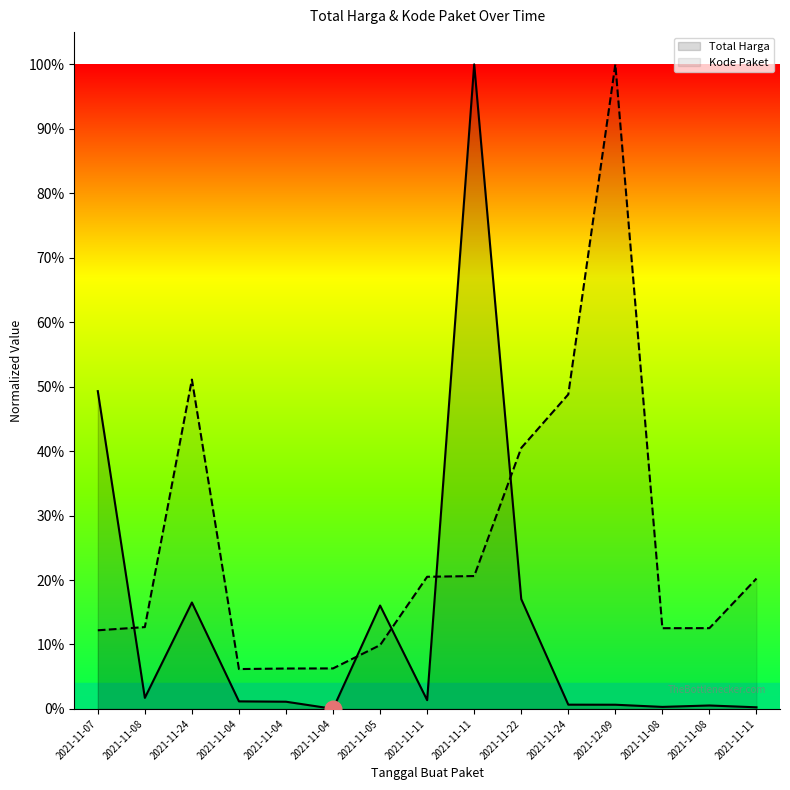

What is the maximum value shown in the chart?

1.0